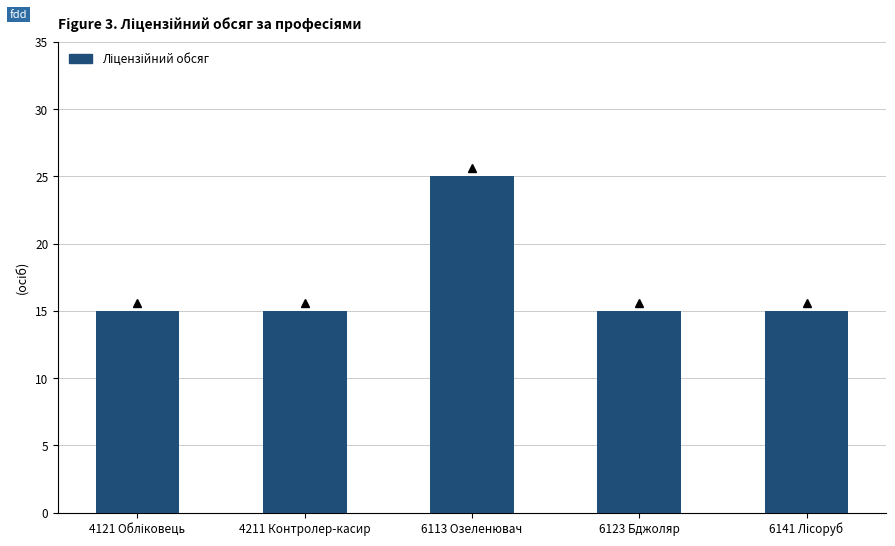

Does the chart contain stacked bars?

No